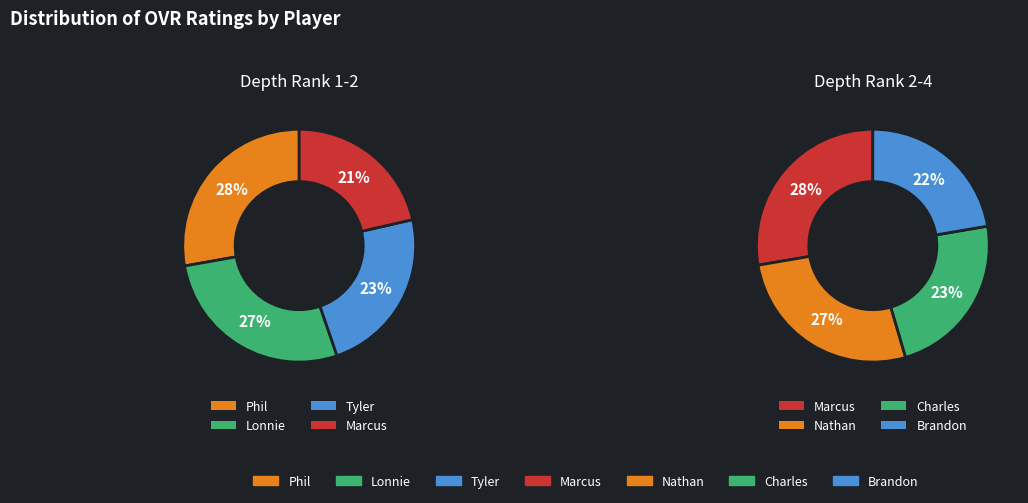

What is the largest slice in the pie chart?

Phil